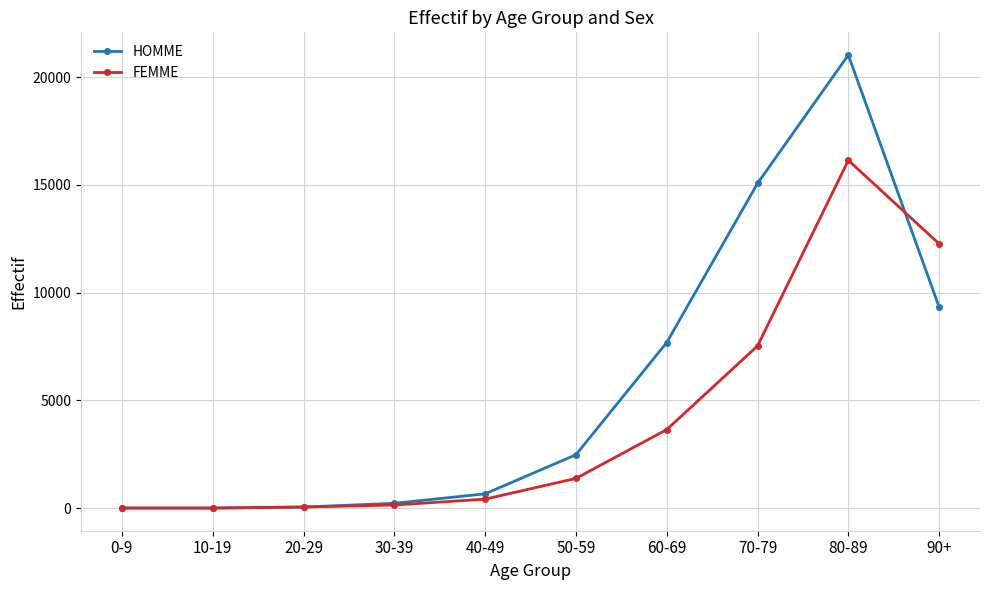

After their last crossing, which series has the higher values: HOMME or FEMME?

FEMME